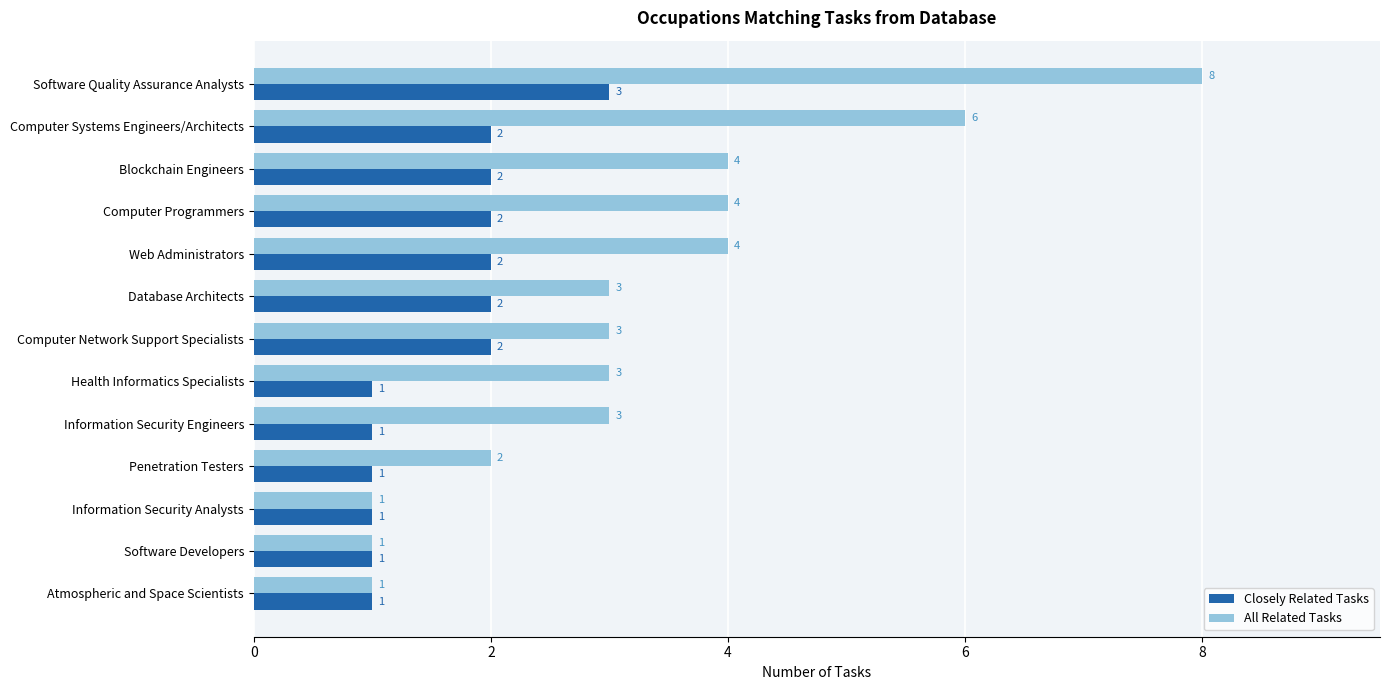

What is the sum of all All Related Tasks values?

43